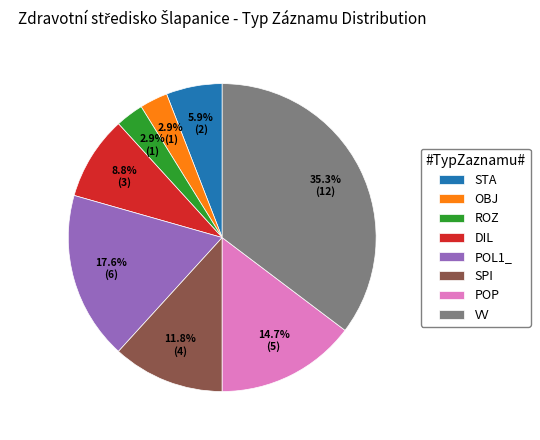

Which has a higher value, DIL or ROZ?

DIL